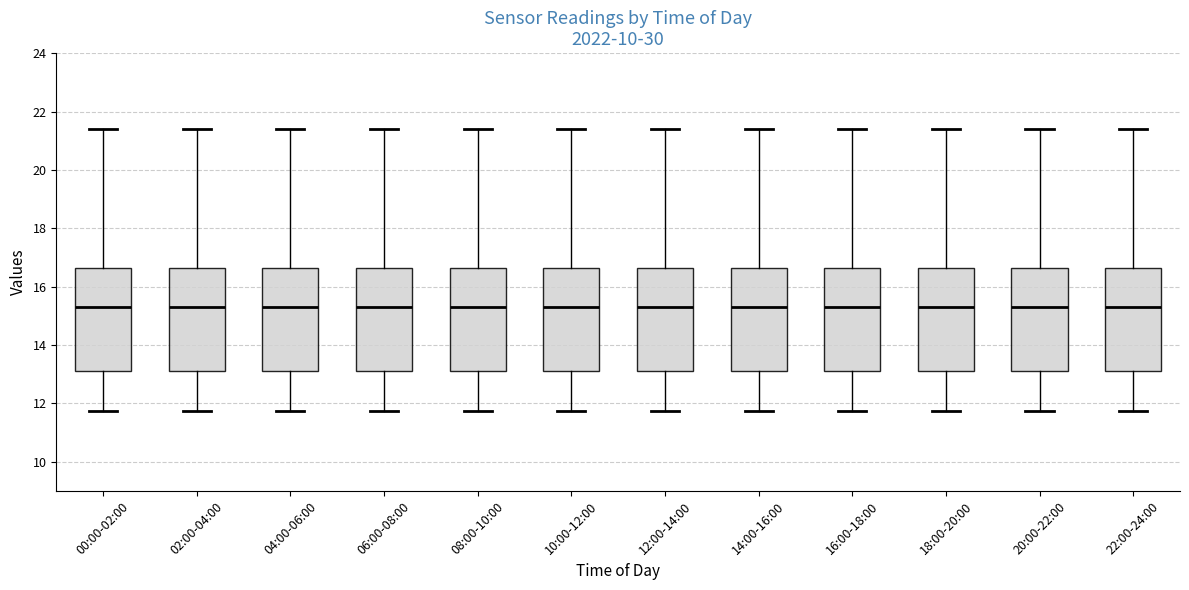

Reading left to right, read every box against the y-axis: the position of its median line, the range the box covers, and the ends of its whiskers. The values are not printed on the chart, so give them approximately, as read against the axis.

00:00-02:00: median 15.2, box 13.2 to 16.6, whiskers 11.8 to 21.4
02:00-04:00: median 15.2, box 13.2 to 16.6, whiskers 11.8 to 21.4
04:00-06:00: median 15.2, box 13.2 to 16.6, whiskers 11.8 to 21.4
06:00-08:00: median 15.2, box 13.2 to 16.6, whiskers 11.8 to 21.4
08:00-10:00: median 15.2, box 13.2 to 16.6, whiskers 11.8 to 21.4
10:00-12:00: median 15.2, box 13.2 to 16.6, whiskers 11.8 to 21.4
12:00-14:00: median 15.2, box 13.2 to 16.6, whiskers 11.8 to 21.4
14:00-16:00: median 15.2, box 13.2 to 16.6, whiskers 11.8 to 21.4
16:00-18:00: median 15.2, box 13.2 to 16.6, whiskers 11.8 to 21.4
18:00-20:00: median 15.2, box 13.2 to 16.6, whiskers 11.8 to 21.4
20:00-22:00: median 15.2, box 13.2 to 16.6, whiskers 11.8 to 21.4
22:00-24:00: median 15.2, box 13.2 to 16.6, whiskers 11.8 to 21.4